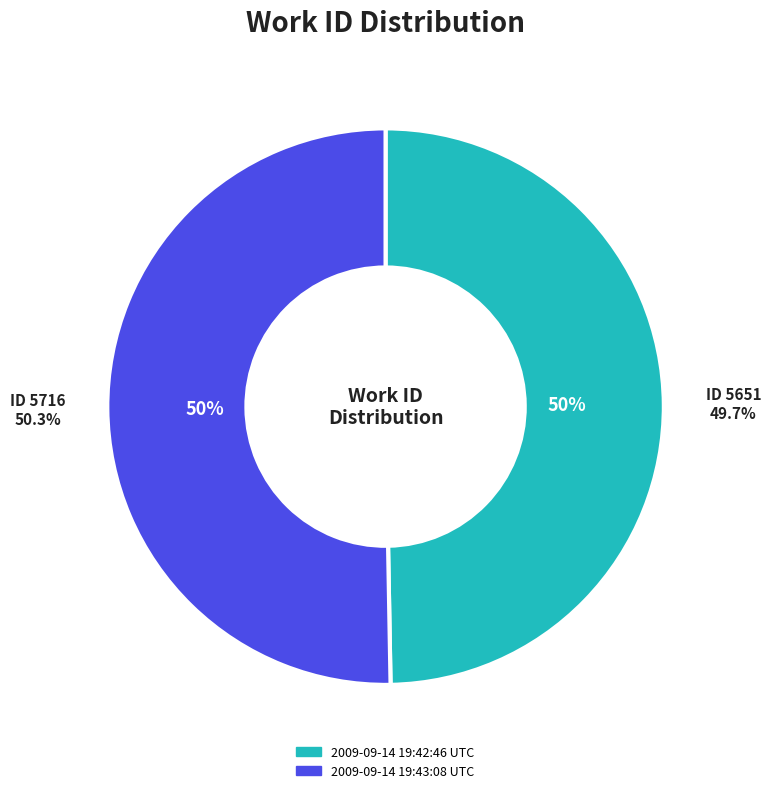

To the nearest percent, what percentage of the pie is 2009-09-14 19:43:08 UTC?

50%